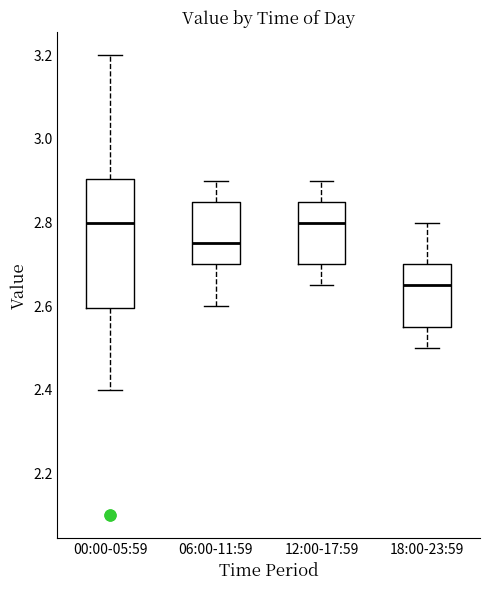

Which box's median line is the lowest?

18:00-23:59